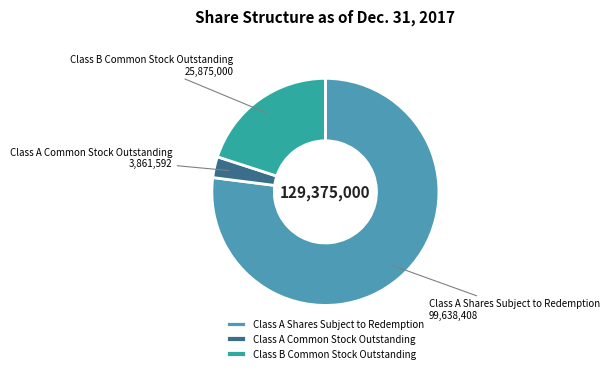

Which category has the biggest portion of the pie?

Class A Shares Subject to Redemption